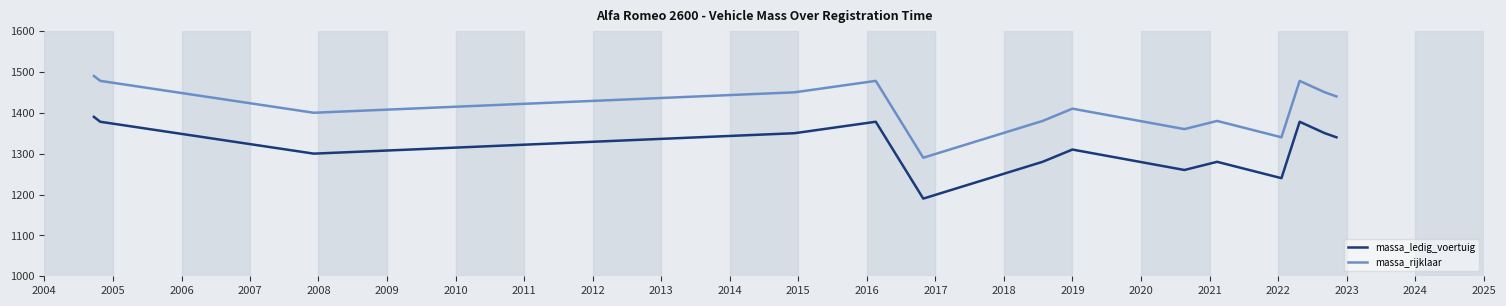

What is the sum of all massa_ledig_voertuig values?

18424